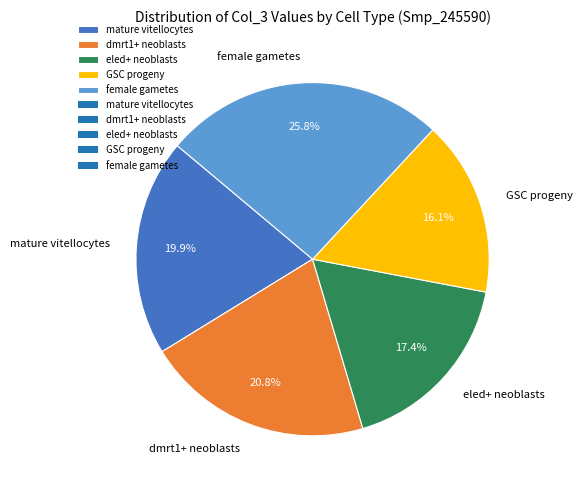

Rank the categories by value from highest to lowest.

female gametes, dmrt1+ neoblasts, mature vitellocytes, eled+ neoblasts, GSC progeny